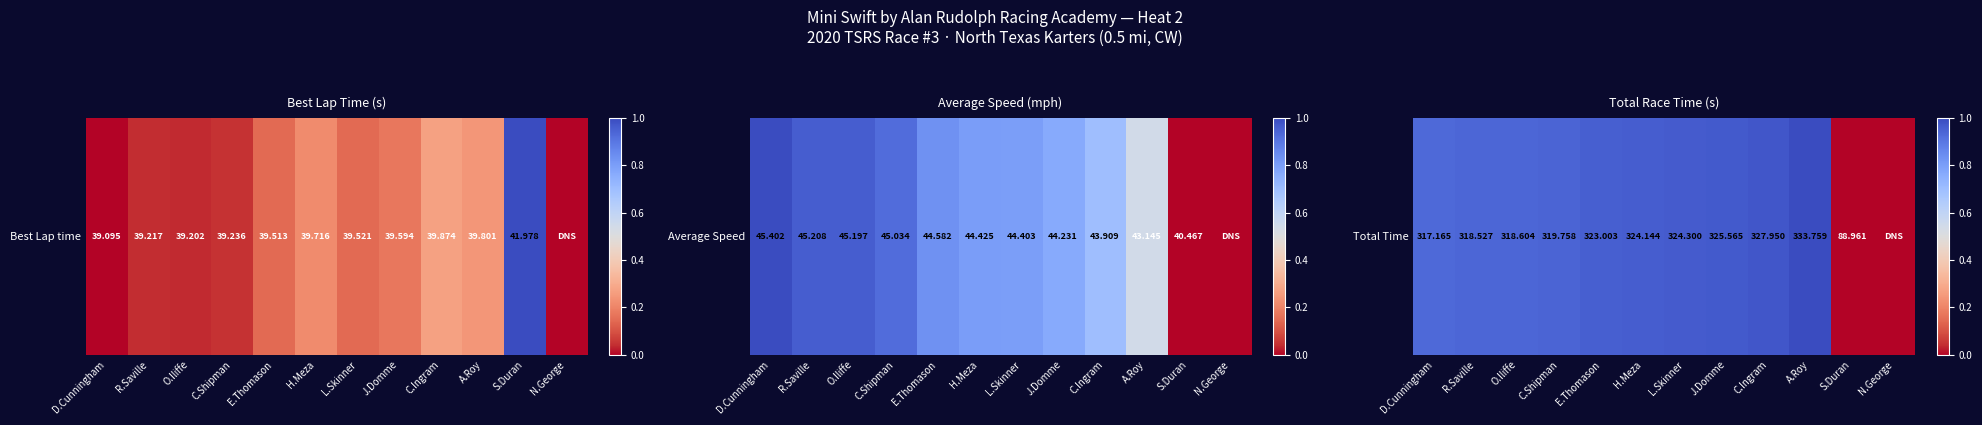

Where is the data nearest to the value 0?

S.Duran